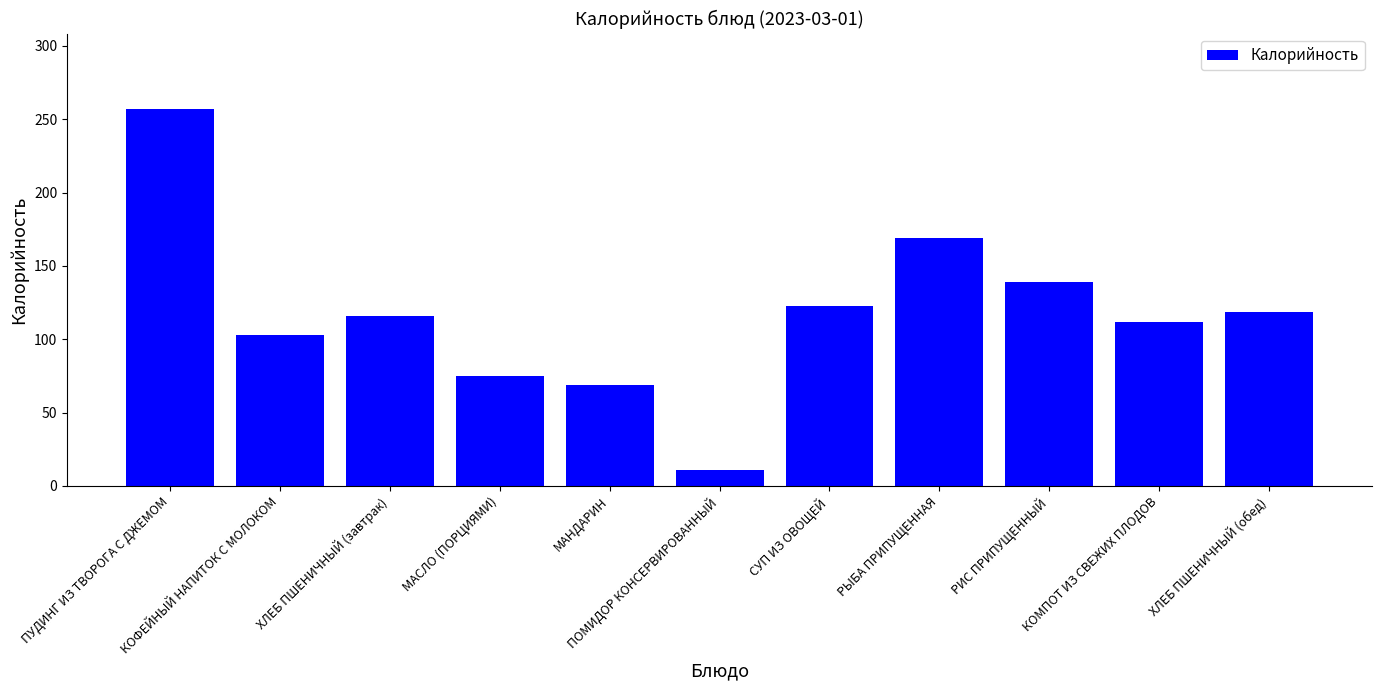

What is the difference between the maximum and second lowest values?

188.0